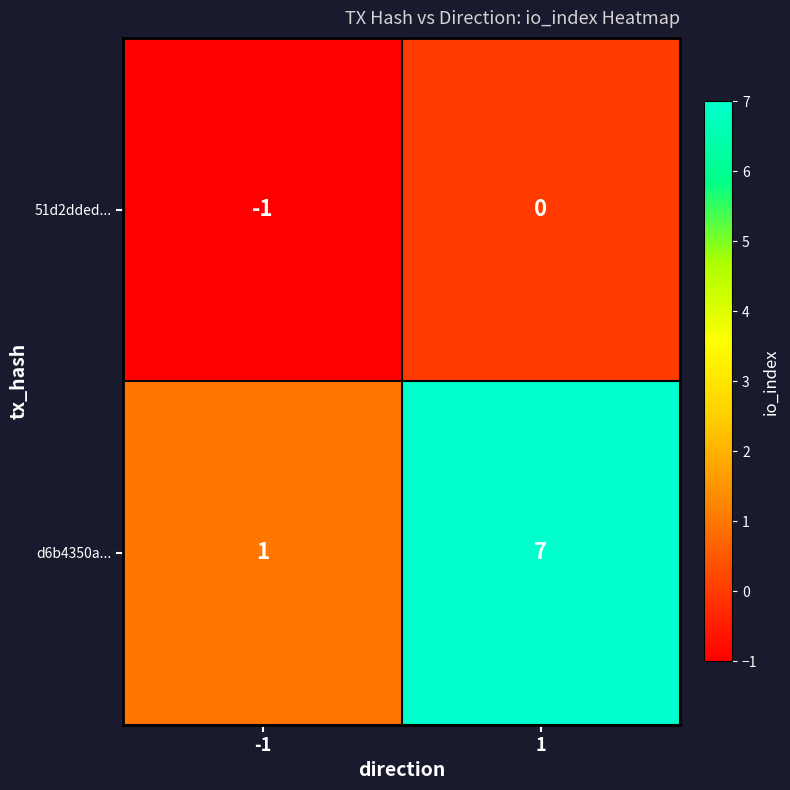

Which label corresponds to the smallest value in the chart?

-1